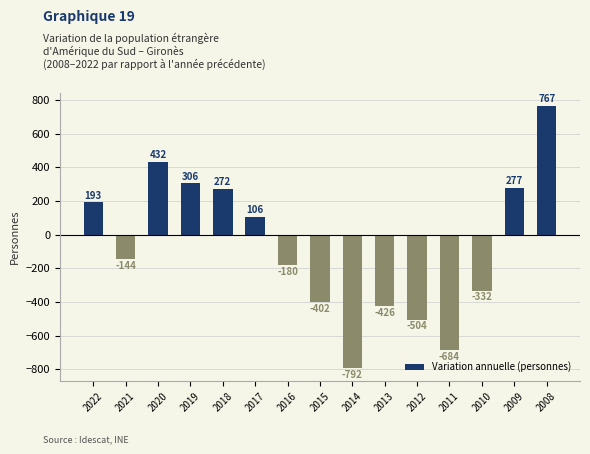

At which category does the chart reach its peak across all series?

2008